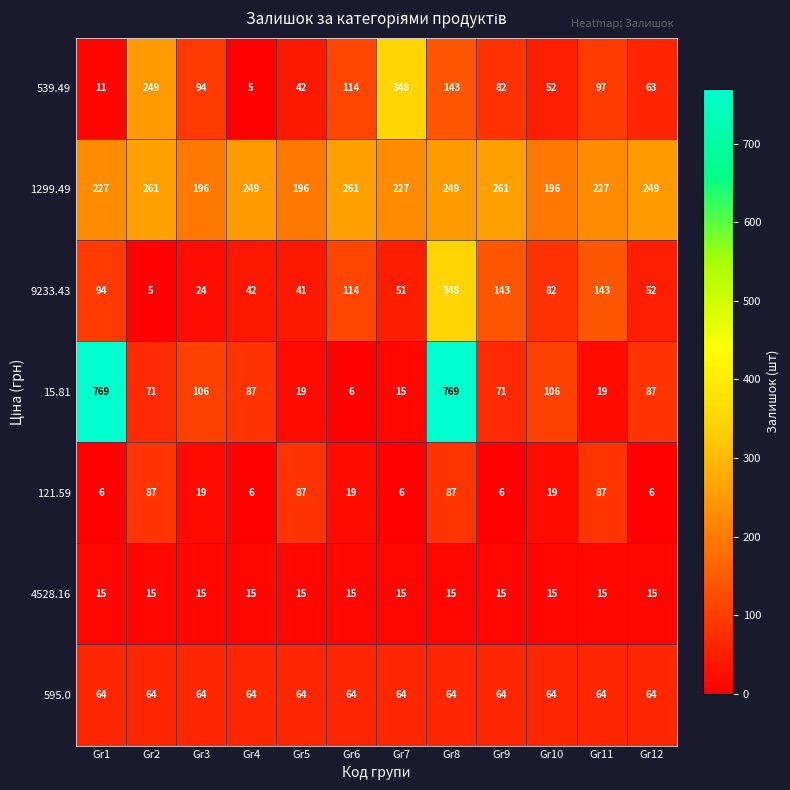

What is the sum of all 4528.16 values?

180